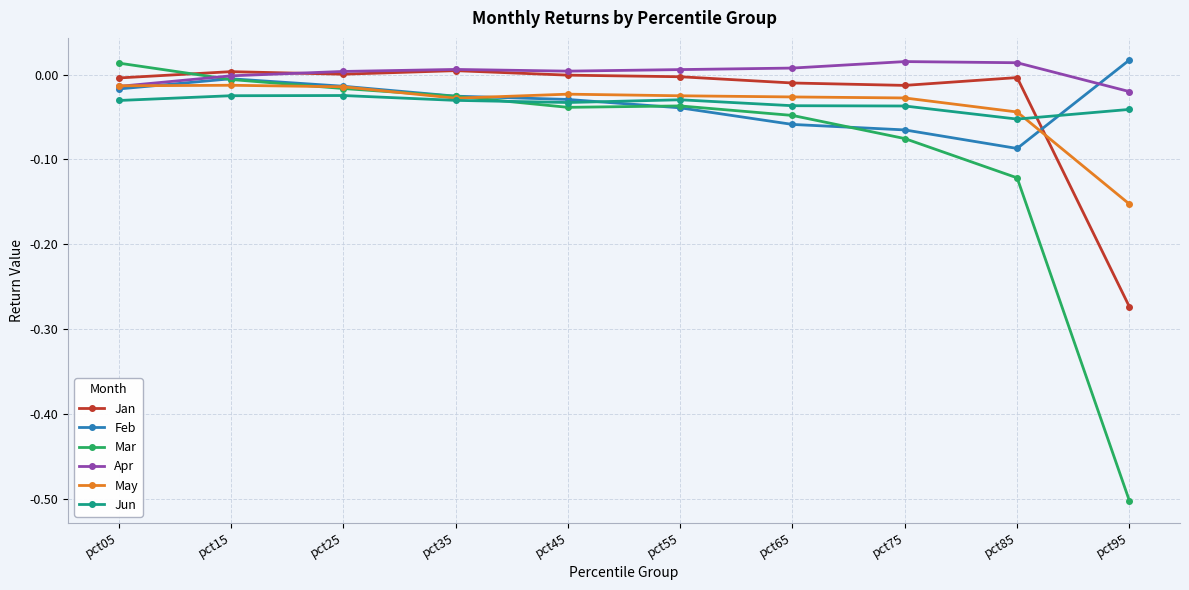

Does the chart have visible grid lines?

Yes